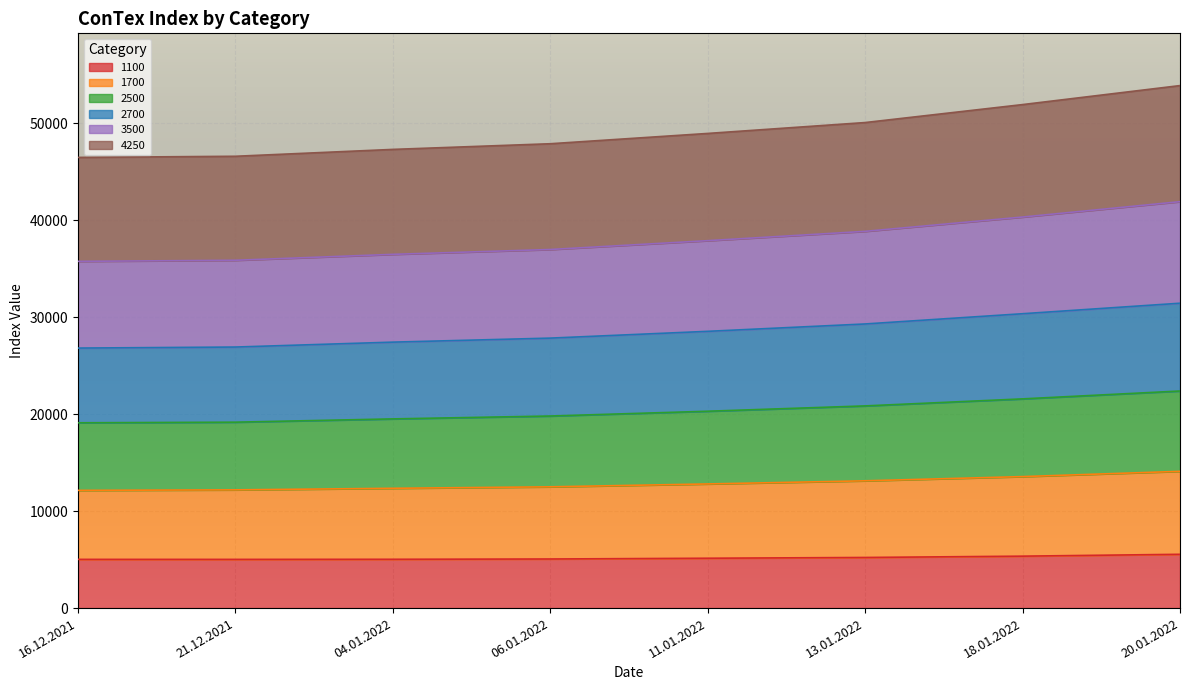

What is the average value of the 1100 series?

5175.3